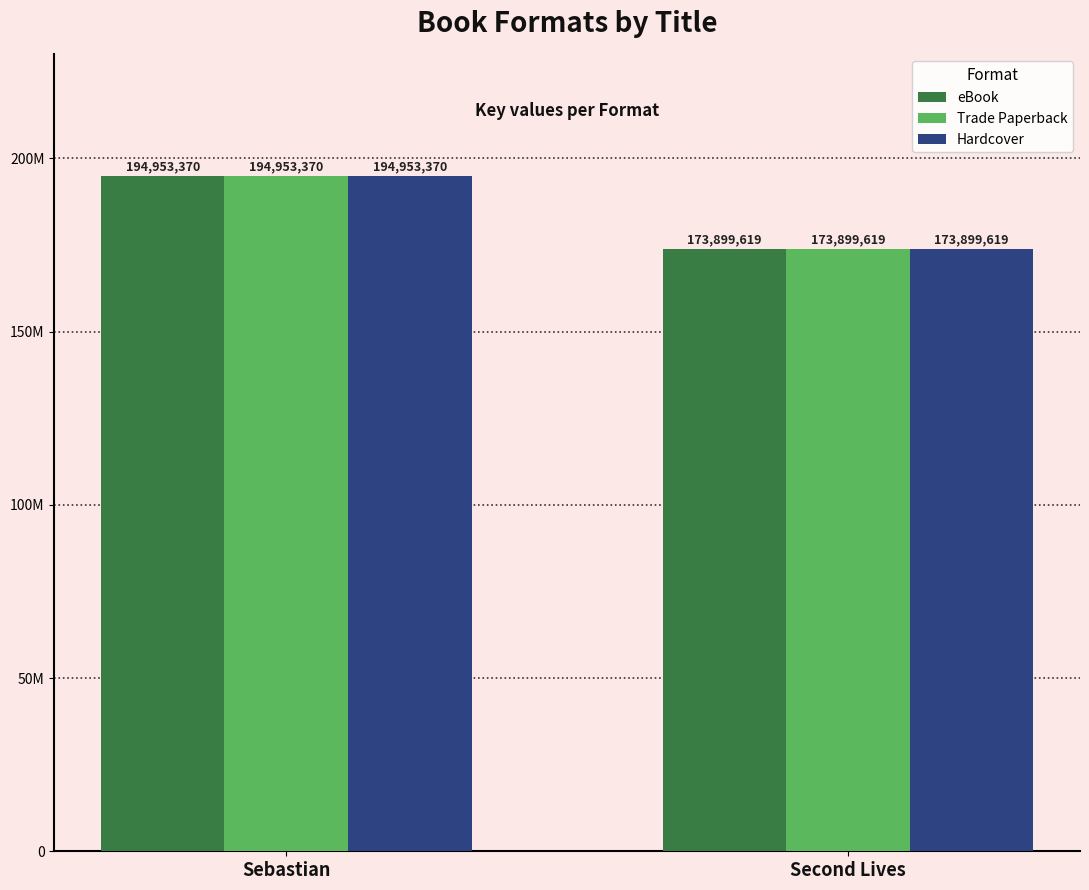

Which series has the largest total across all categories?

eBook